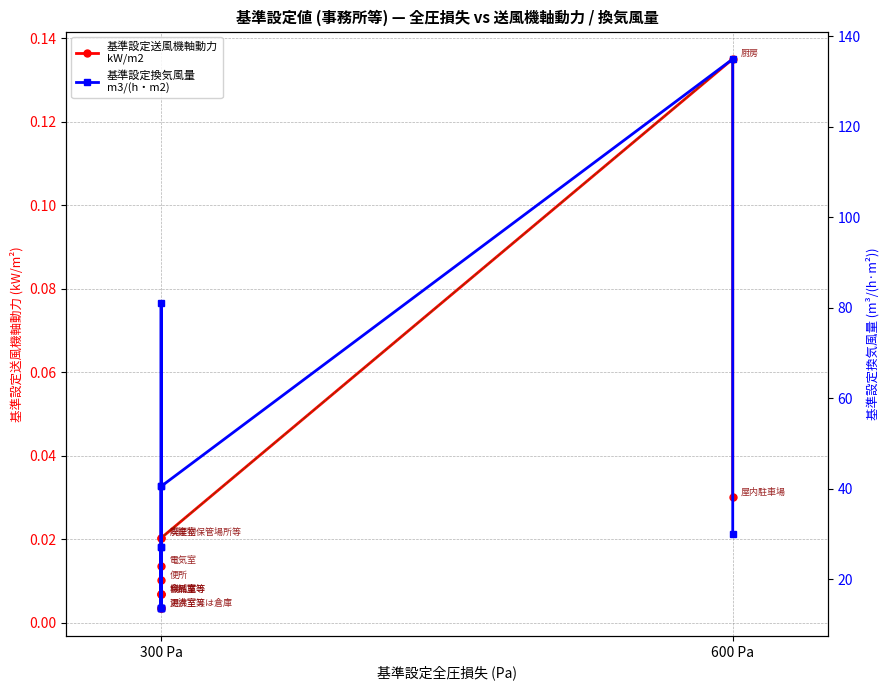

Which series has the largest range (max minus min)?

基準設定換気風量
m3/(h・m2)